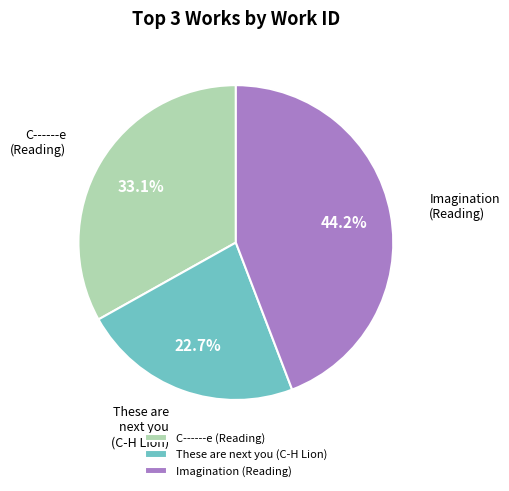

The C------e (Reading) slice represents 33% of the pie. True or false?

True